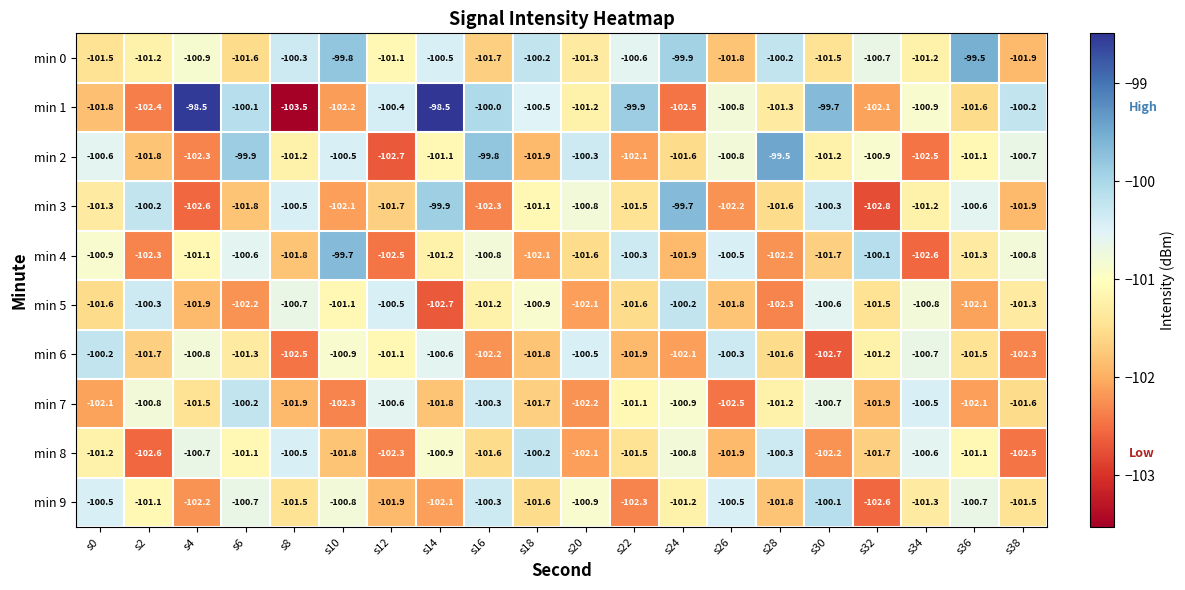

What is the difference between the highest and lowest values at s24?

2.8